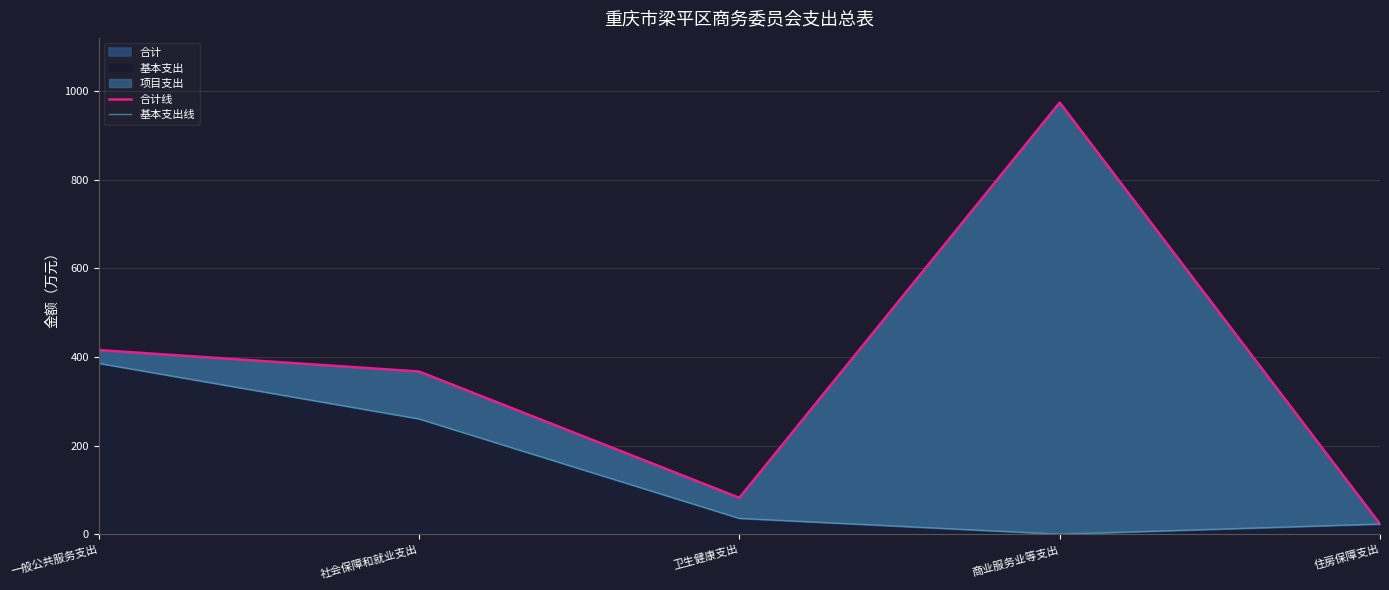

Is the value of 合计线 at 商业服务业等支出 greater than the value of 基本支出线 at 卫生健康支出?

Yes